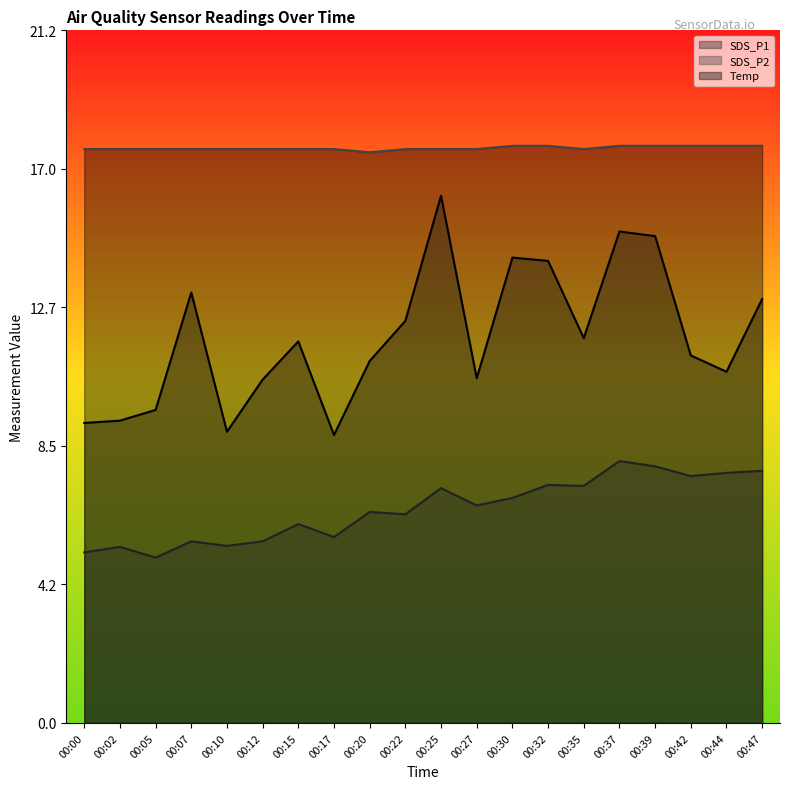

Count the number of data series in this chart.

3